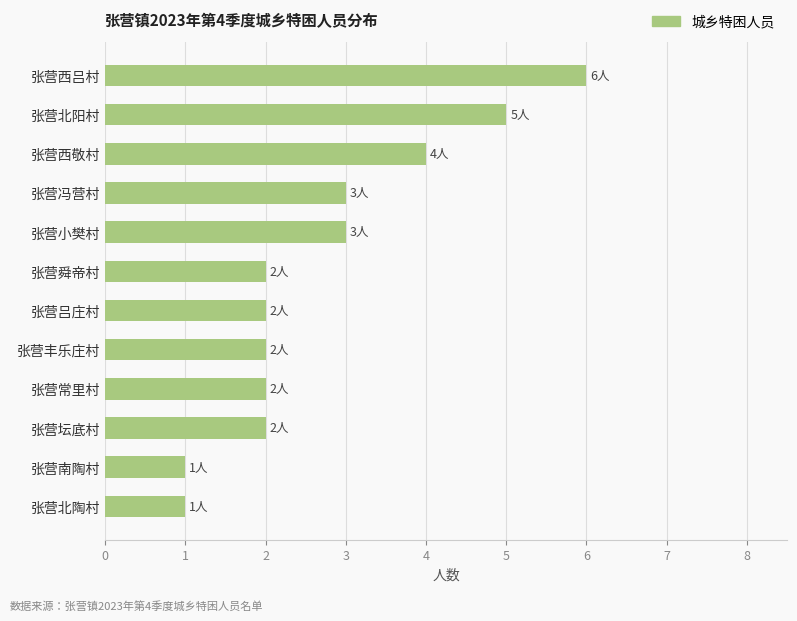

How many bars are there in total?

12